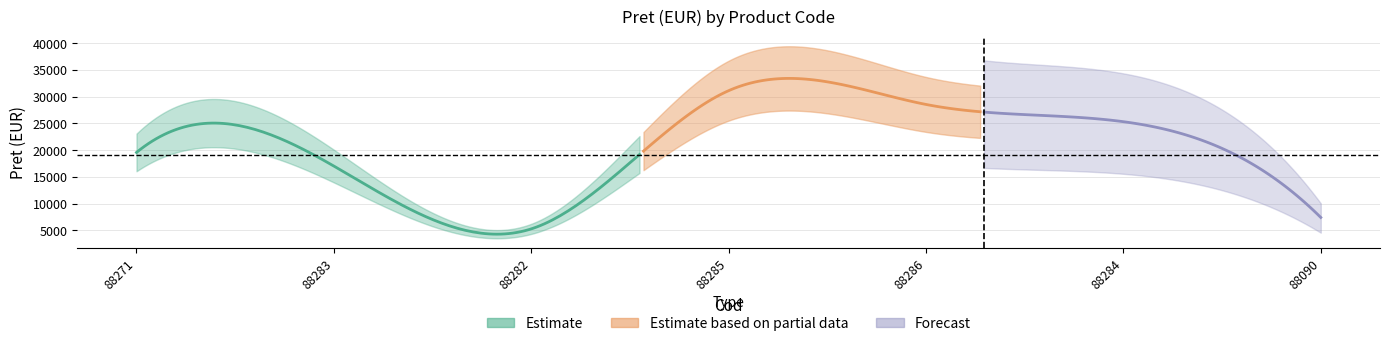

Between 88285 and 88271, which is larger?

88285